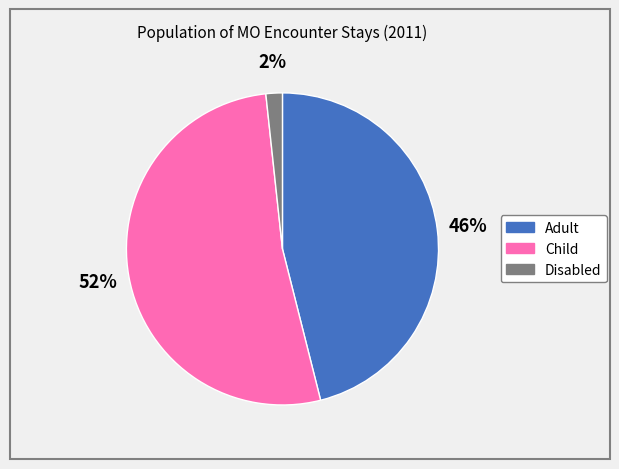

To the nearest percent, what is the average slice percentage?

33%